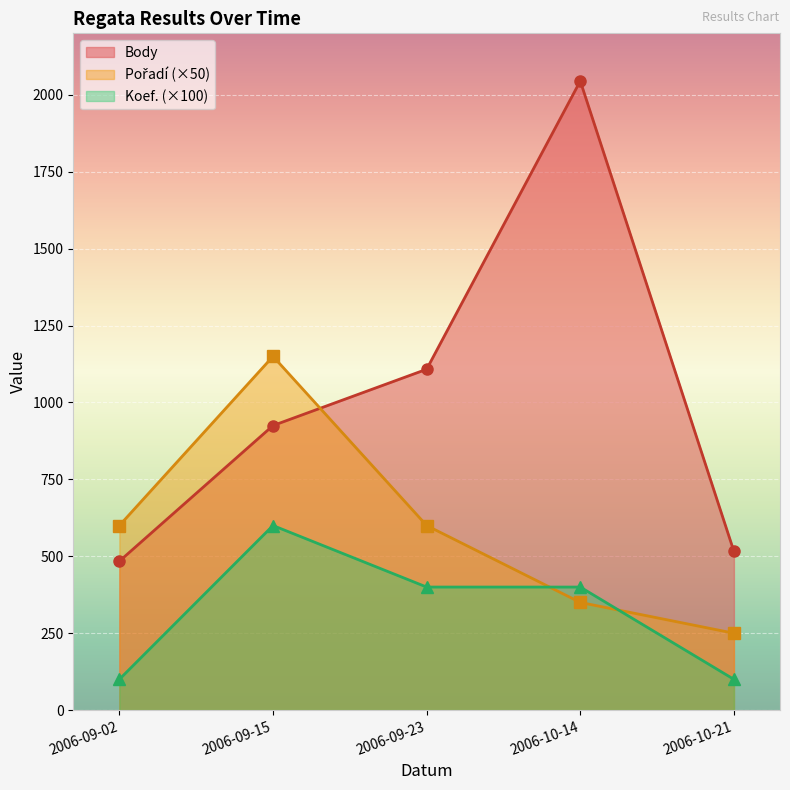

How many values in the Pořadí series are below 600?

2